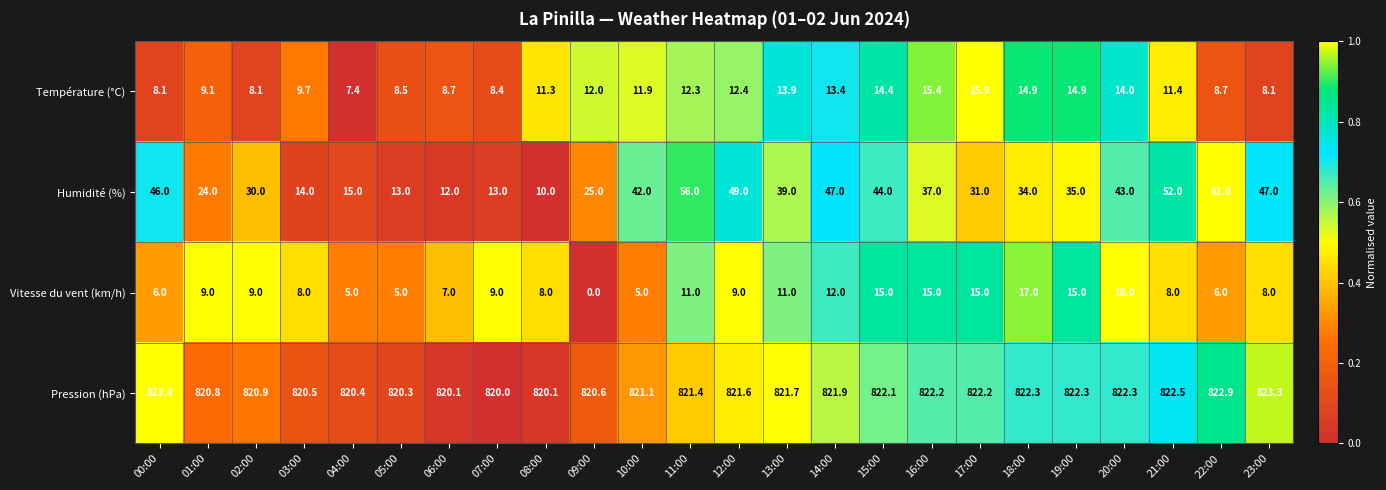

Which series has the largest range (max minus min)?

Humidité (%)